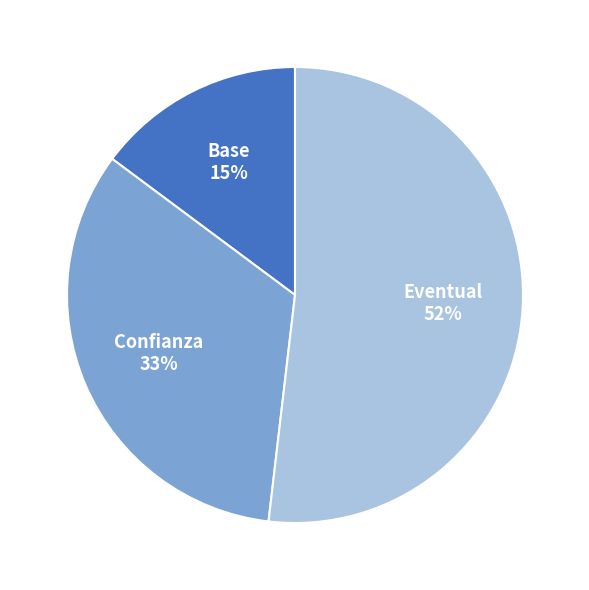

Which slice is the largest?

Eventual